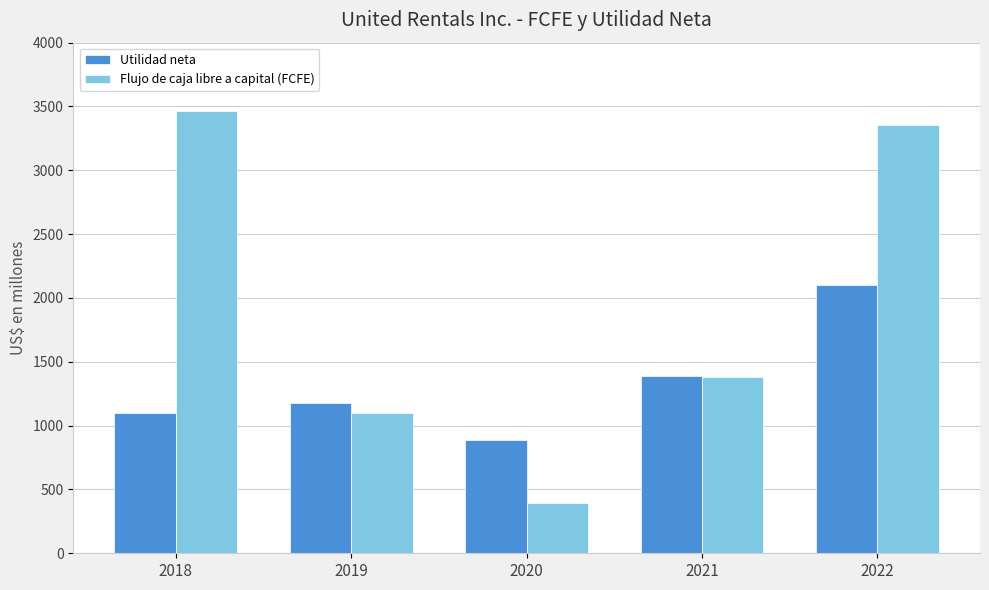

Rank the series by their maximum value, from lowest to highest.

Utilidad neta, Flujo de caja libre a capital (FCFE)